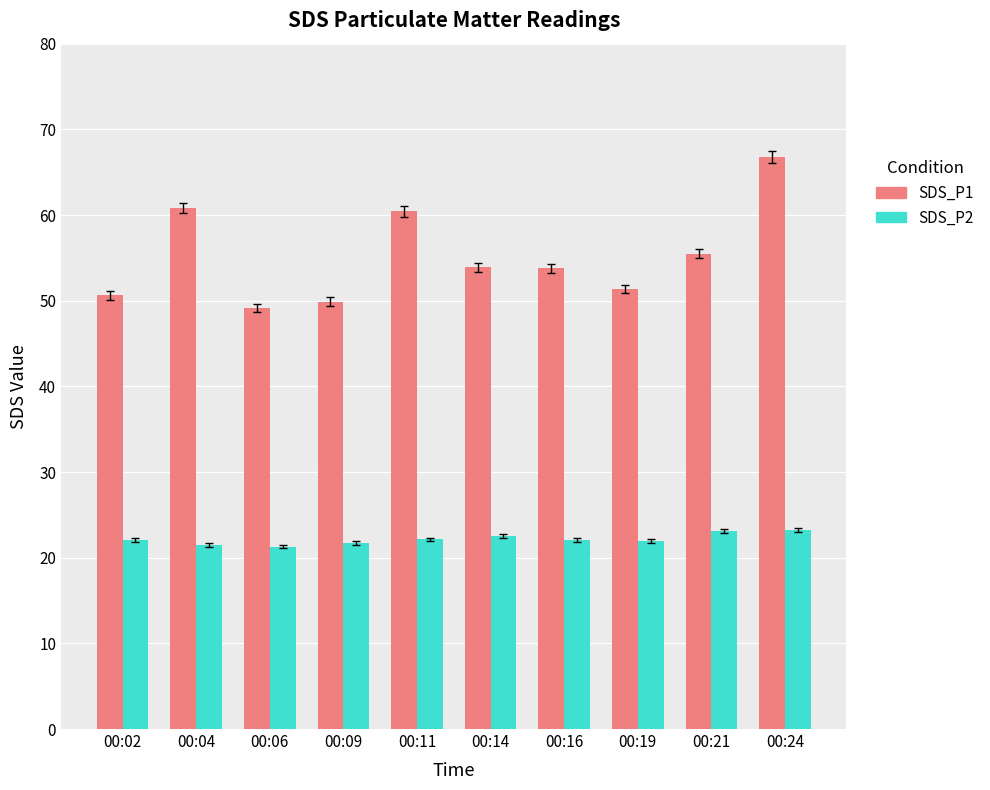

At 00:14, list the series in order from largest to smallest.

SDS_P1, SDS_P2